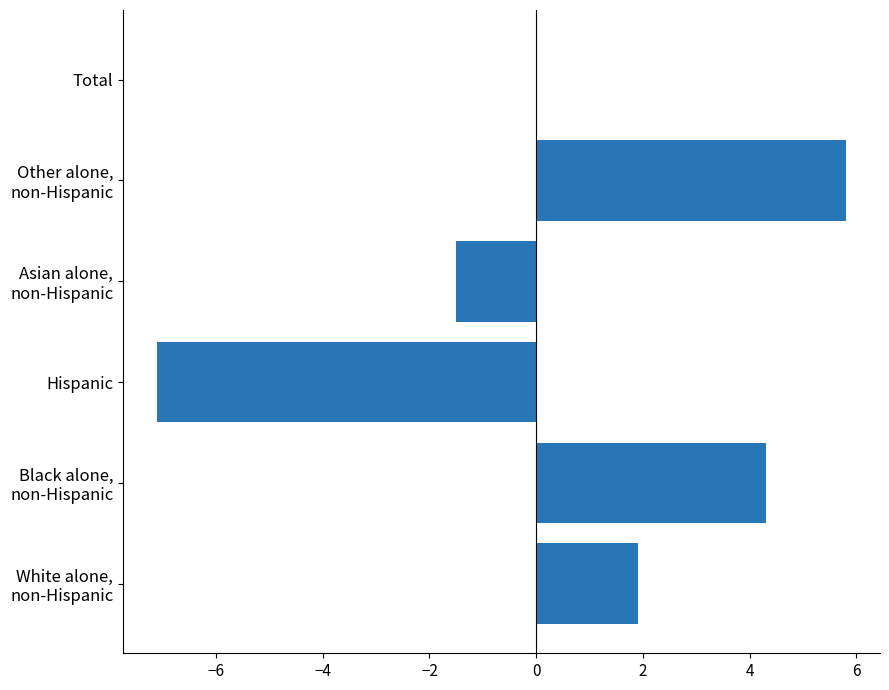

Is it true that the value at Hispanic is -1.8?

False